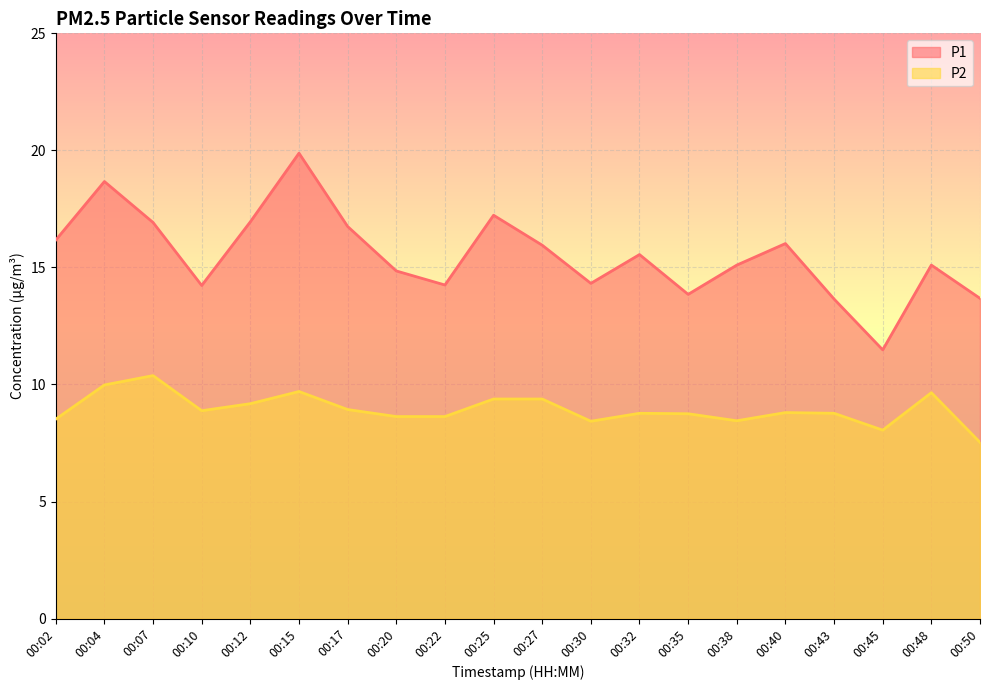

True or false: P2 has a value of 9.2 at 00:12.

True